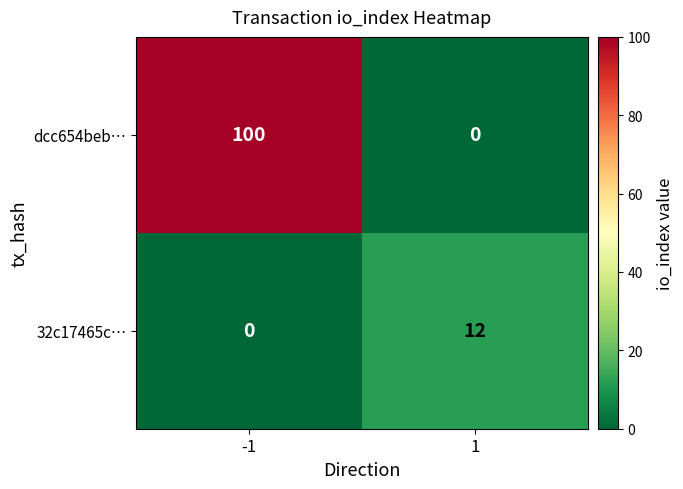

What is the sum of the 32c17465c… values at 1 and -1?

12